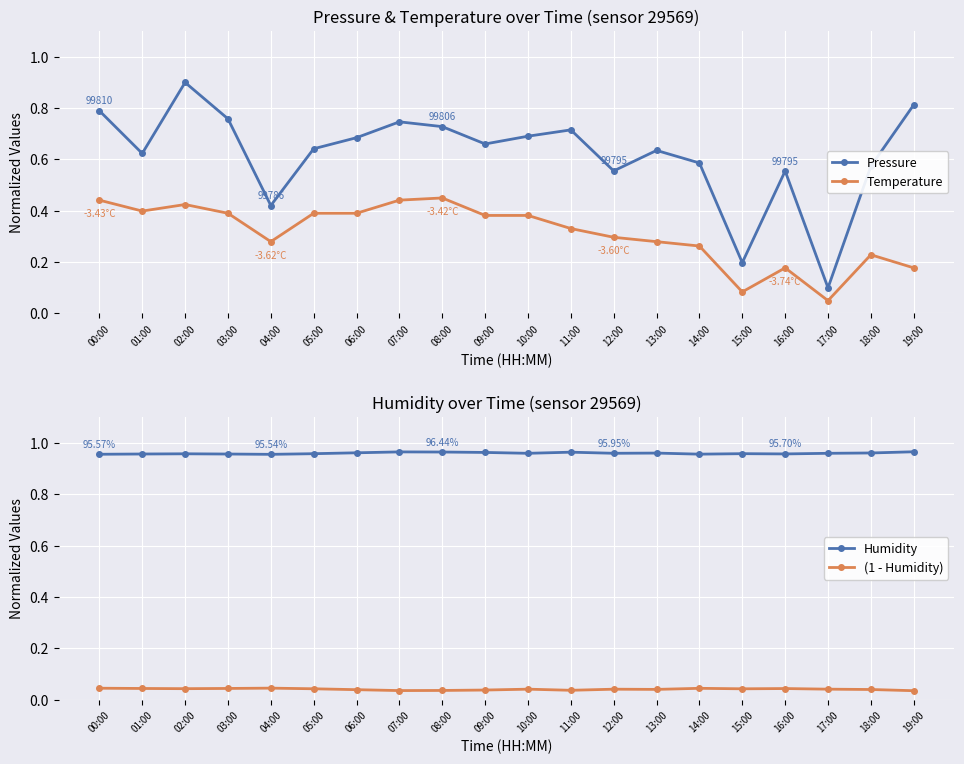

True or false: (1 - Humidity) and Temperature intersect in this chart.

False